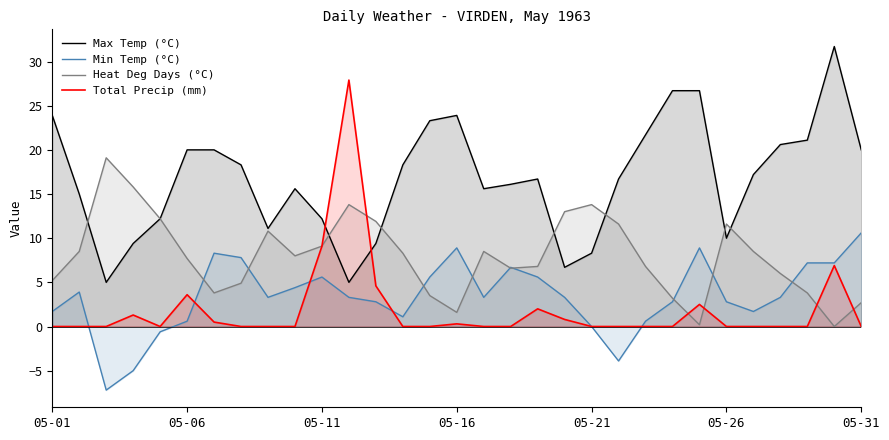

True or false: Max Temp (°C) and Min Temp (°C) intersect in this chart.

False